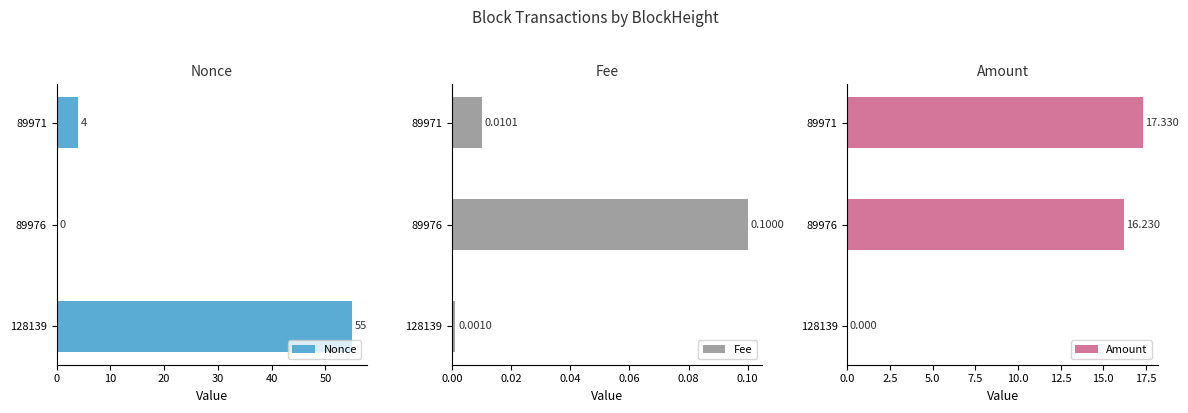

What are all the series names shown in the legend?

Nonce, Fee, Amount